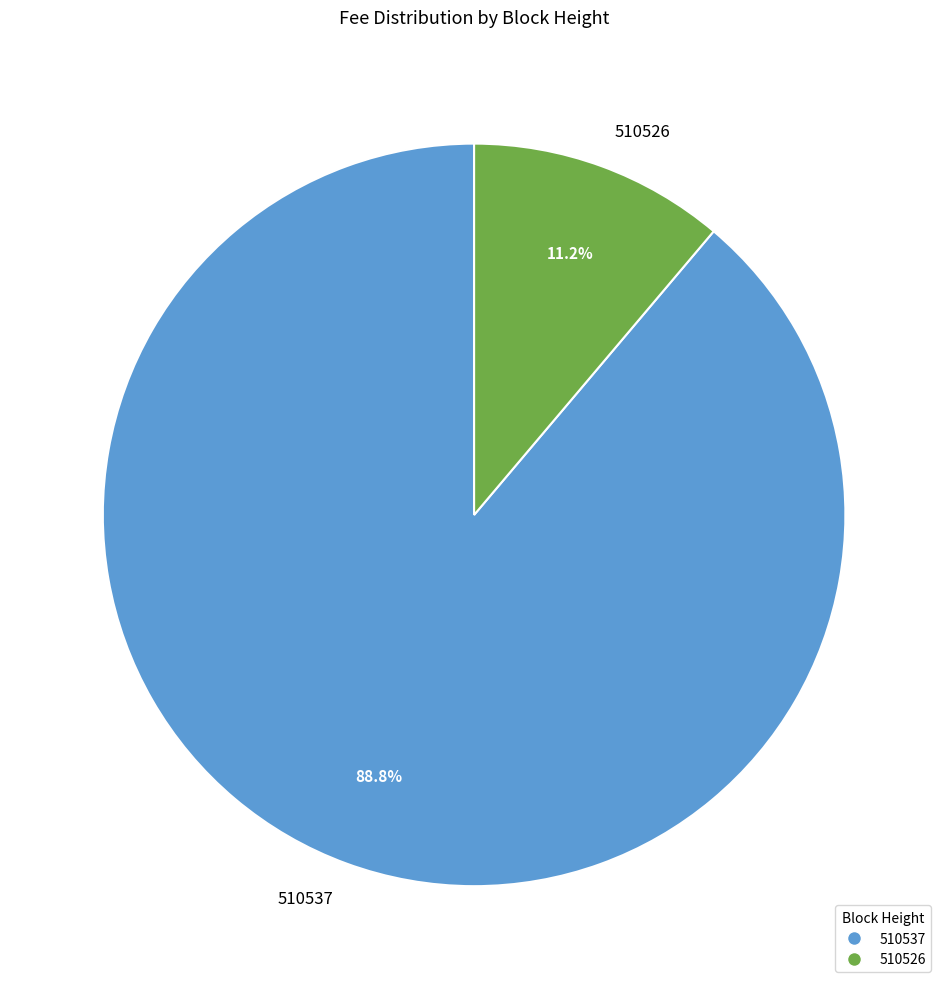

How many slices are in this pie chart?

2